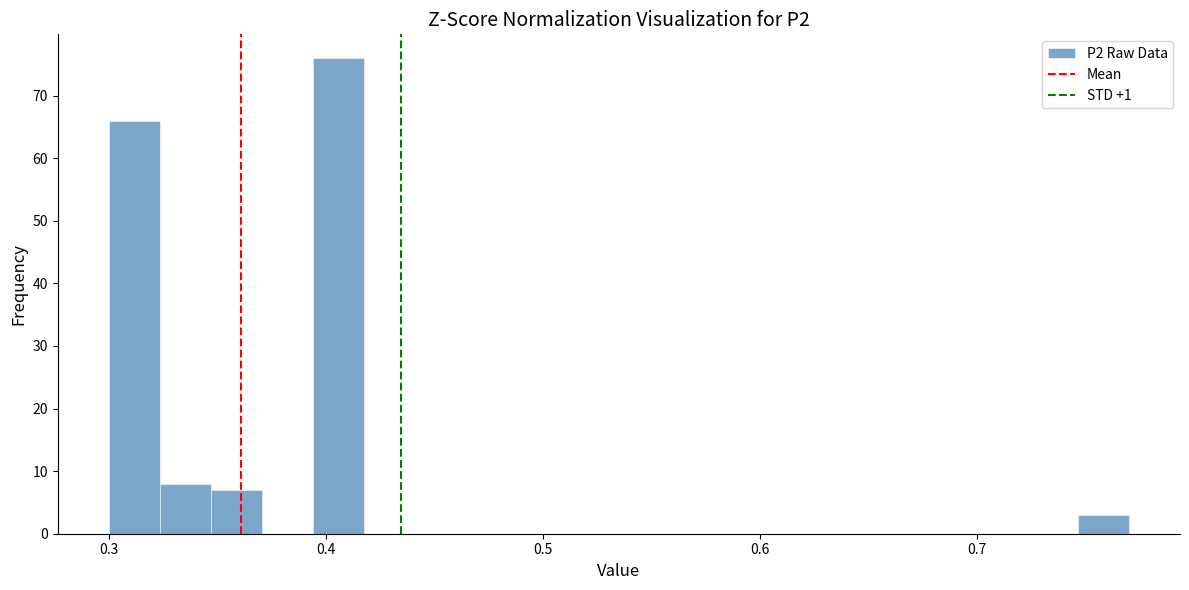

Read against the x-axis, roughly where is the centre of the tallest bar?

0.41